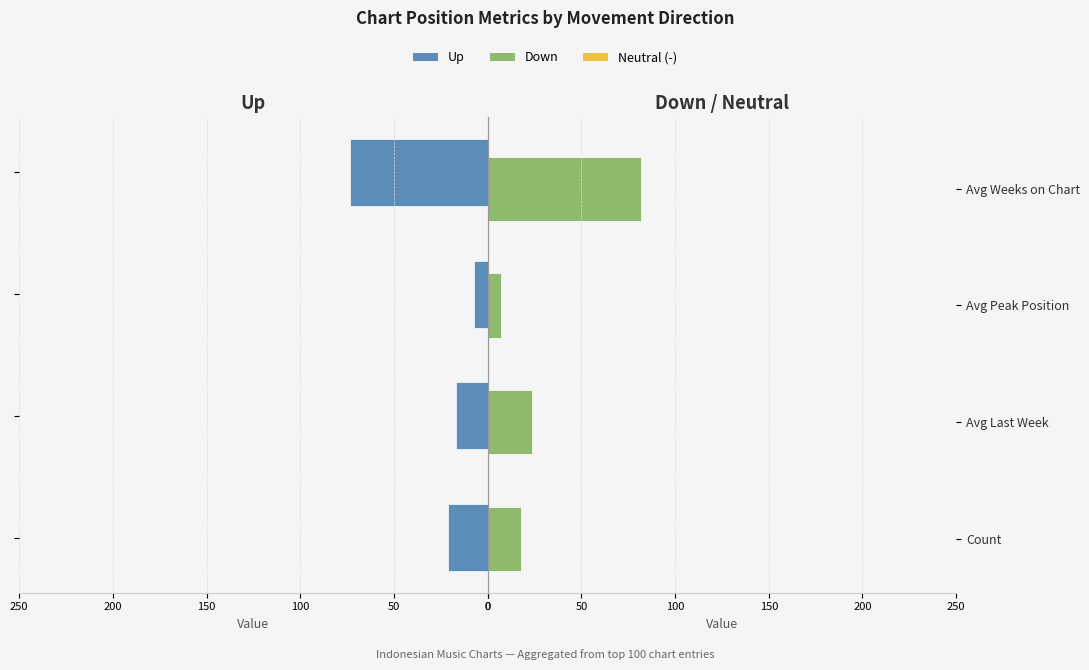

List the series in order of their peak value, lowest first.

up, down